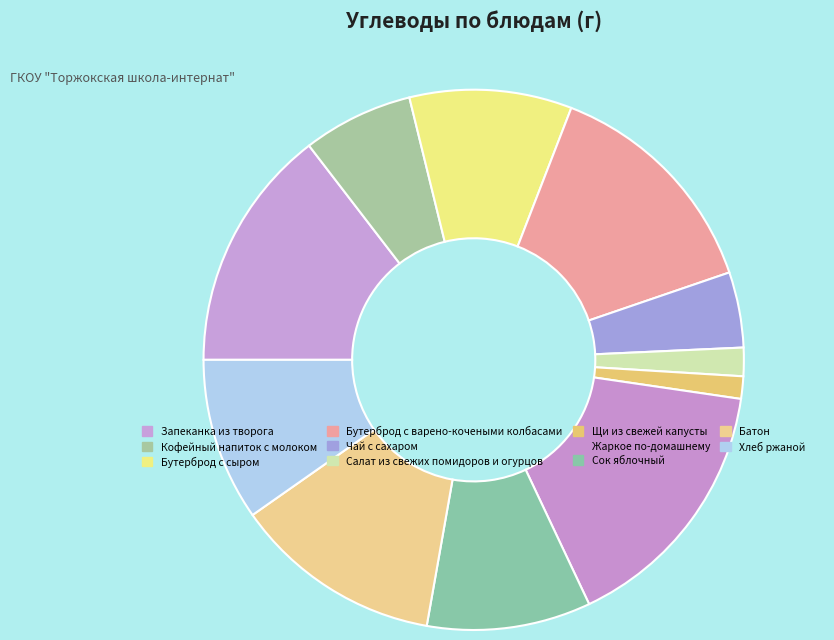

How many segments does this pie chart have?

11